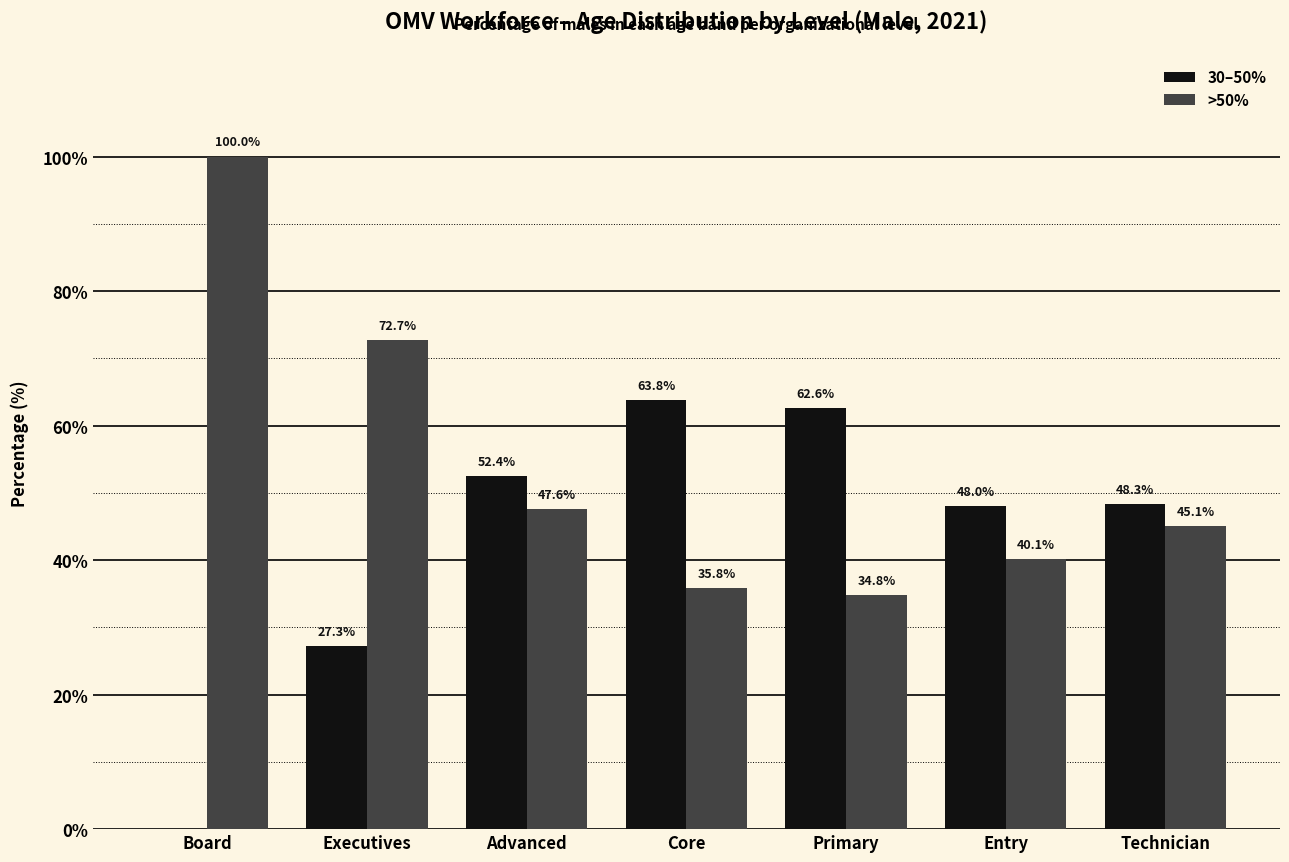

Is the value of >50% at Core greater than the value of 30–50% at Executives?

Yes